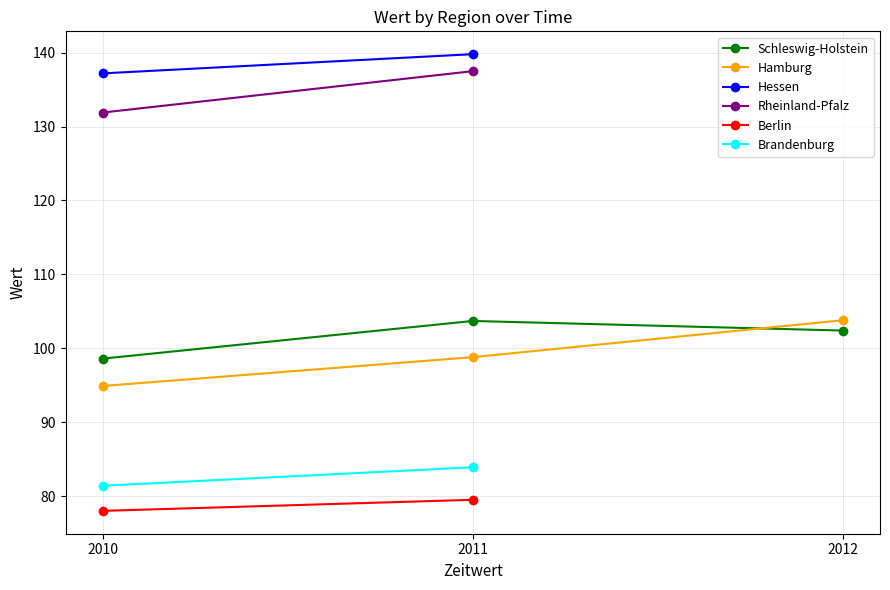

True or false: Hamburg has a value of 98.8 at 2011.

True